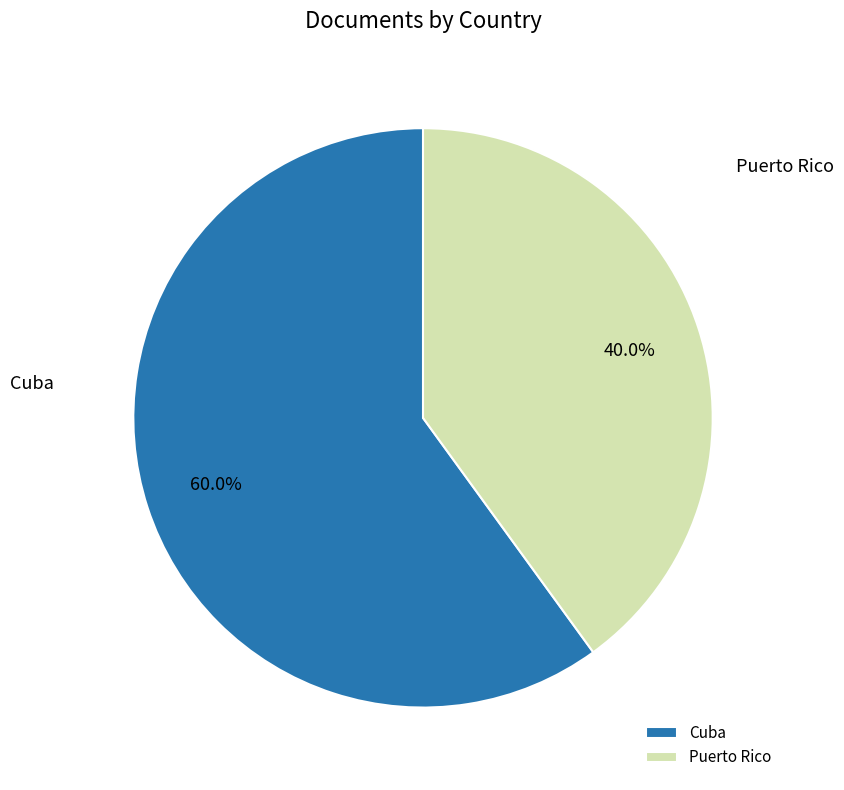

Which slice is the smallest?

Puerto Rico